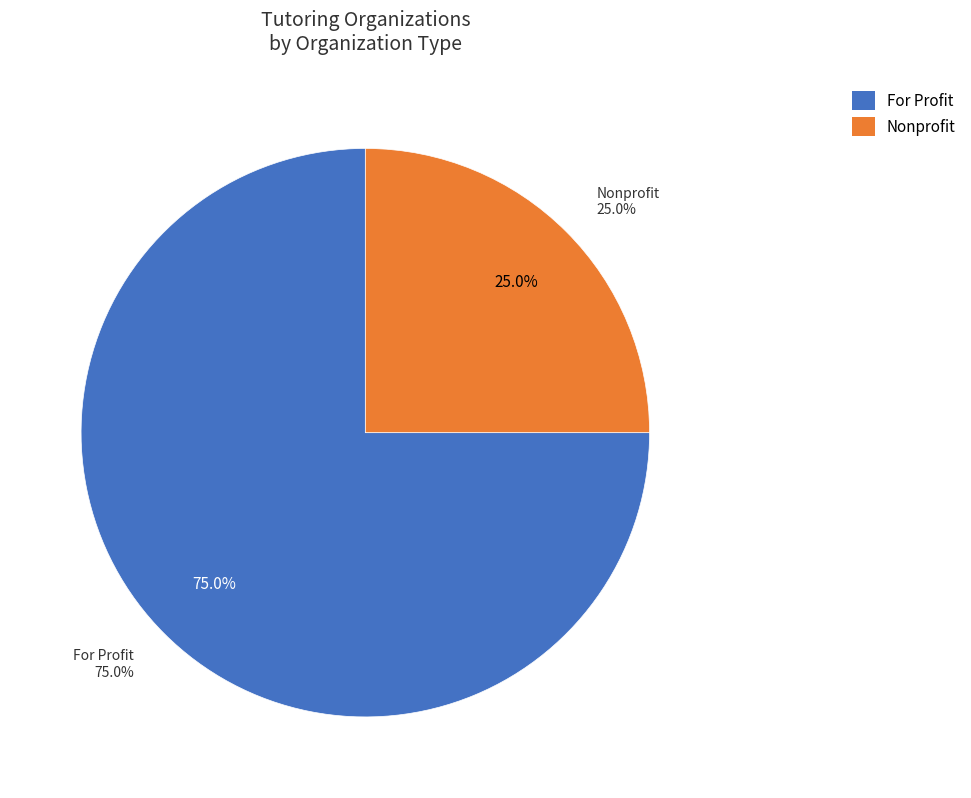

Does For Profit account for over 50% of the chart?

Yes